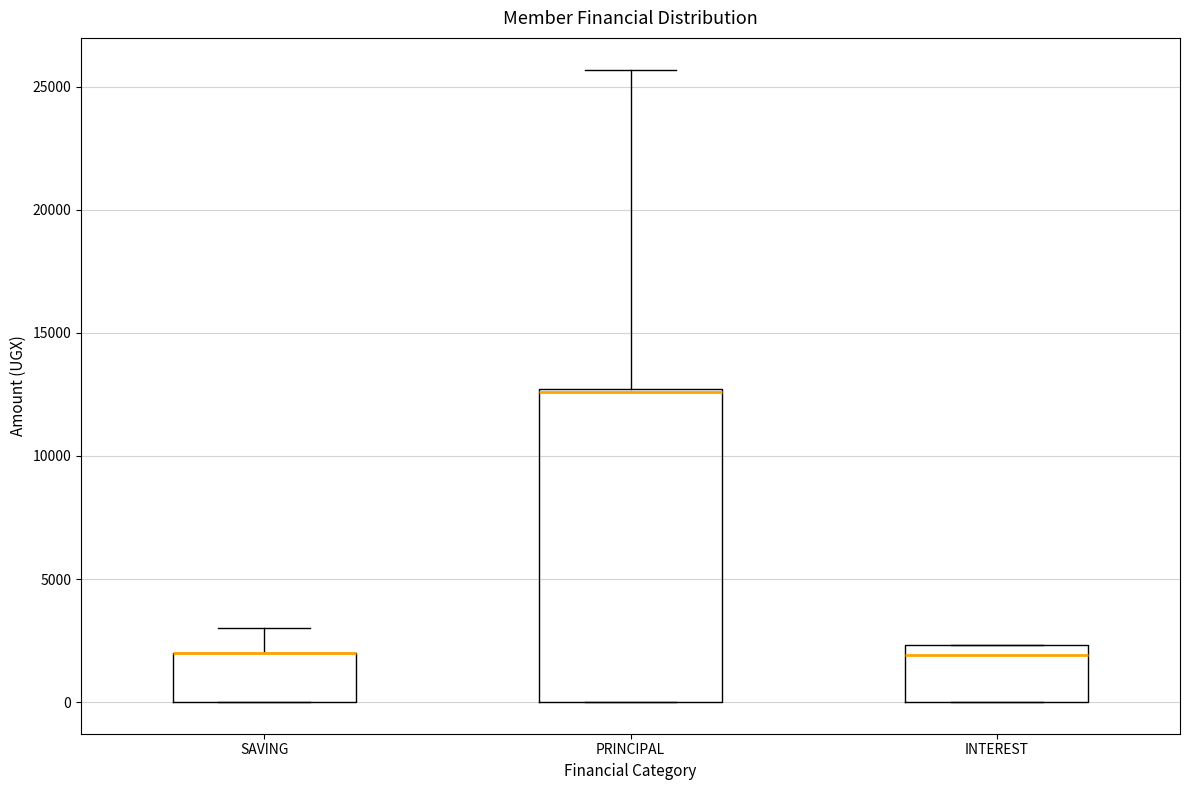

Which box is the tallest, from its lower edge to its upper edge?

PRINCIPAL